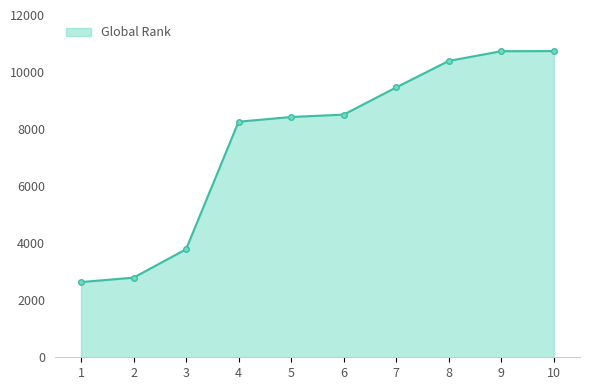

True or false: the data has more than 2 interior local peaks.

False